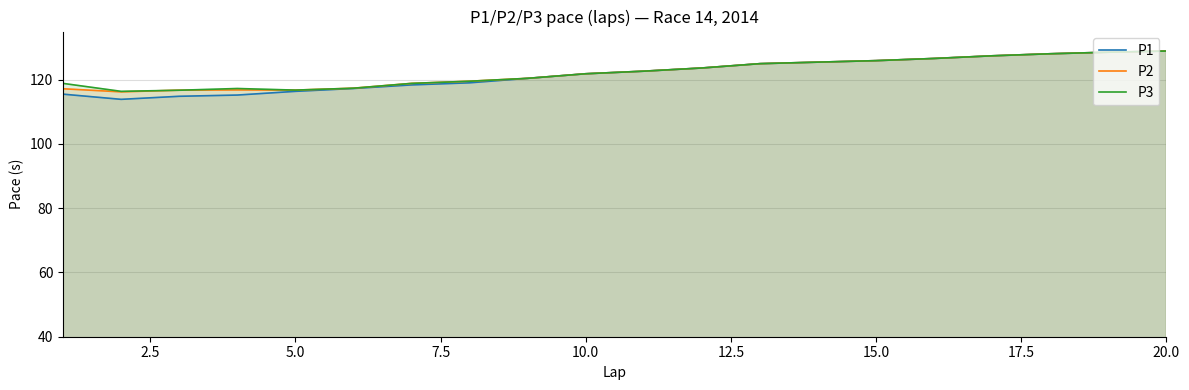

What is the maximum value for P3?

128.9